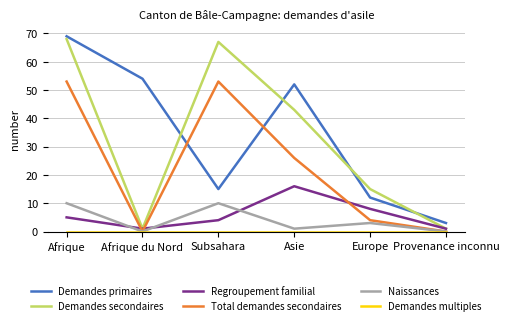

Which category has the highest value in the Demandes secondaires series?

Afrique